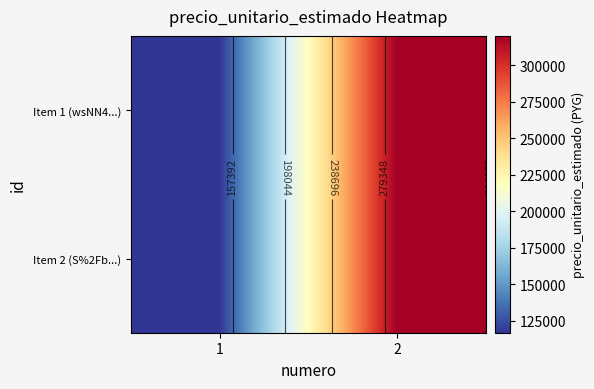

Is it true that Item 1 (wsNN4...) equals 320000 at 2?

True